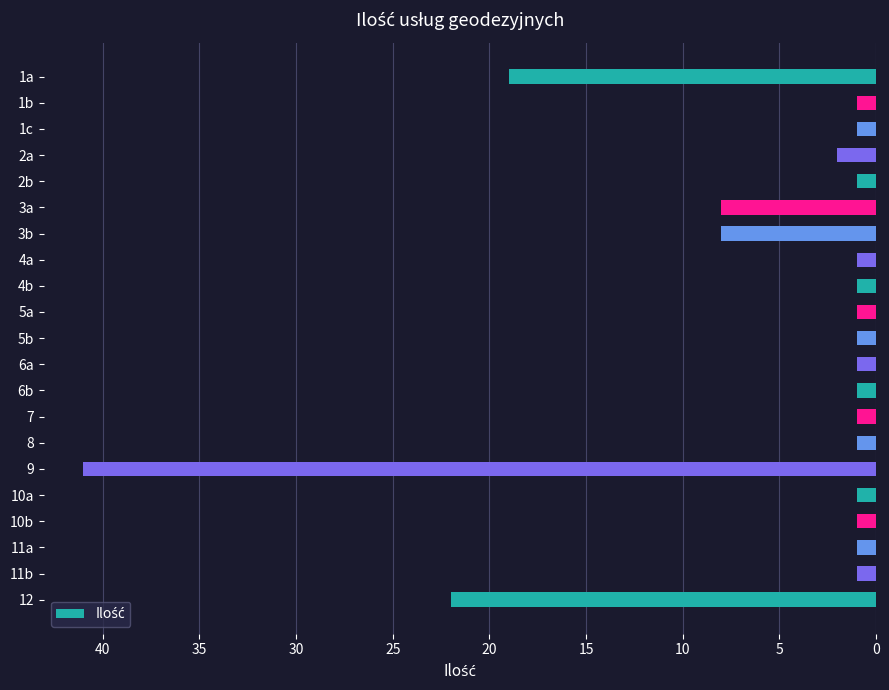

Reading top to bottom, list all the values displayed in this chart.

1a=19	1b=1	1c=1	2a=2	2b=1	3a=8	3b=8	4a=1	4b=1	5a=1	5b=1	6a=1	6b=1	7=1	8=1	9=41	10a=1	10b=1	11a=1	11b=1	12=22